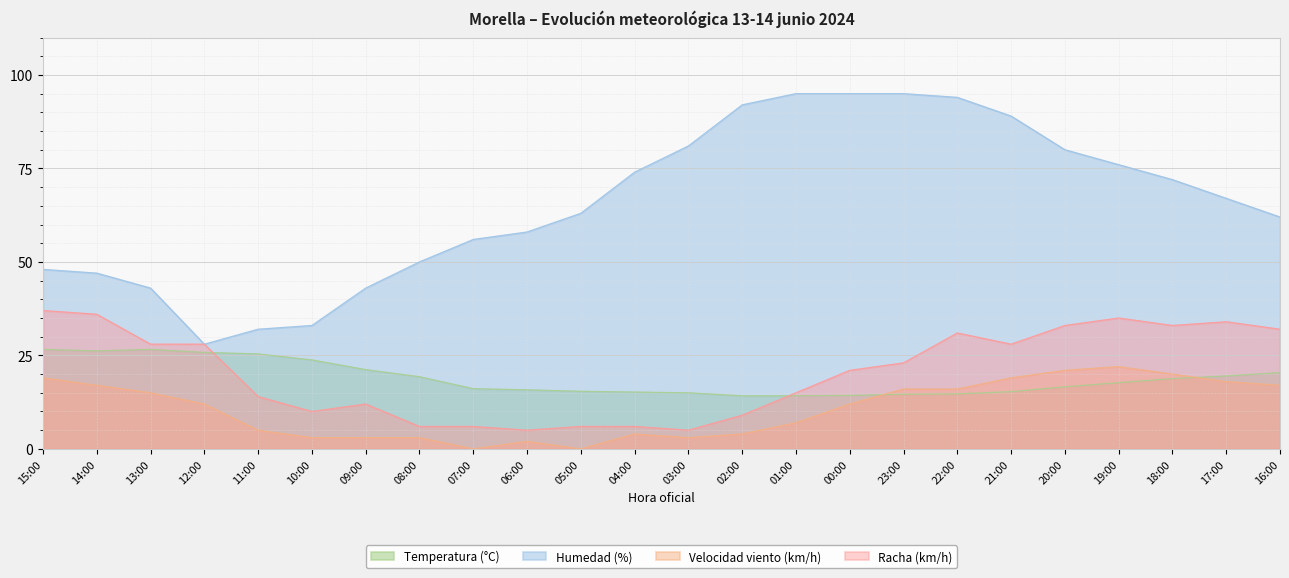

Which category has the lowest value across all series?

07:00